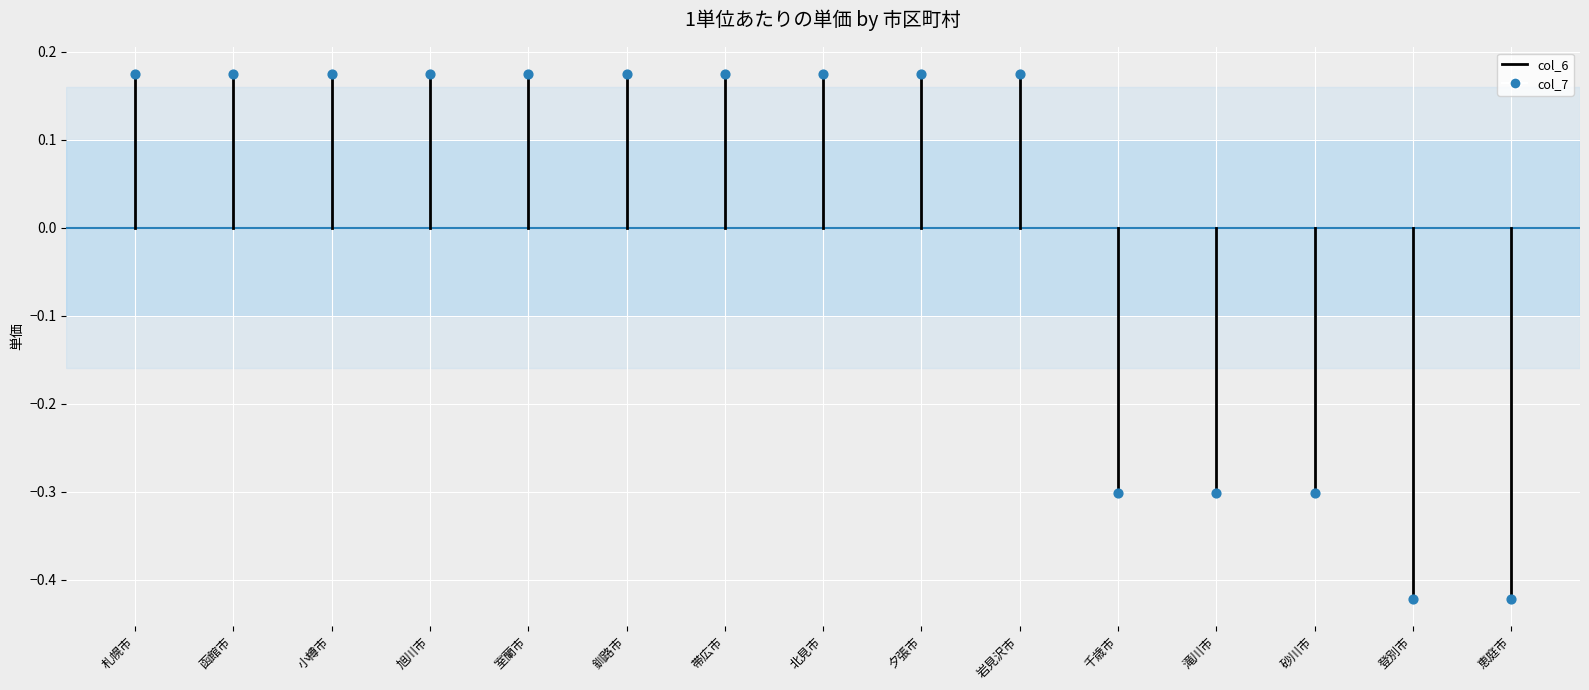

Which has a higher value, 札幌市 or 札幌市?

札幌市